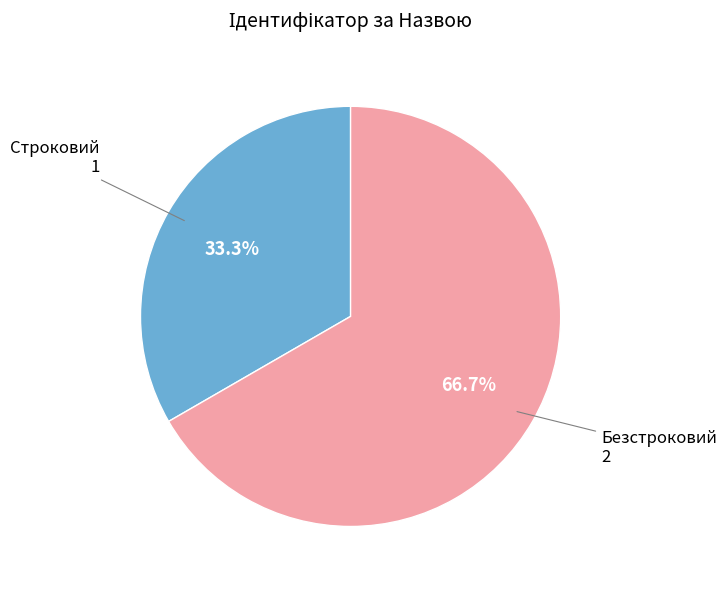

Does any single category account for the majority?

Yes